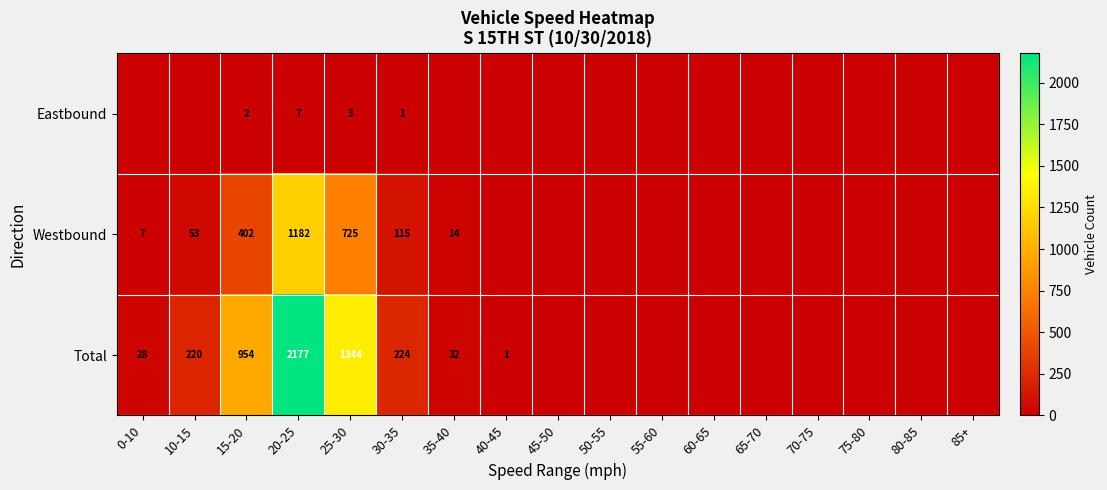

How many distinct data groups are displayed?

3